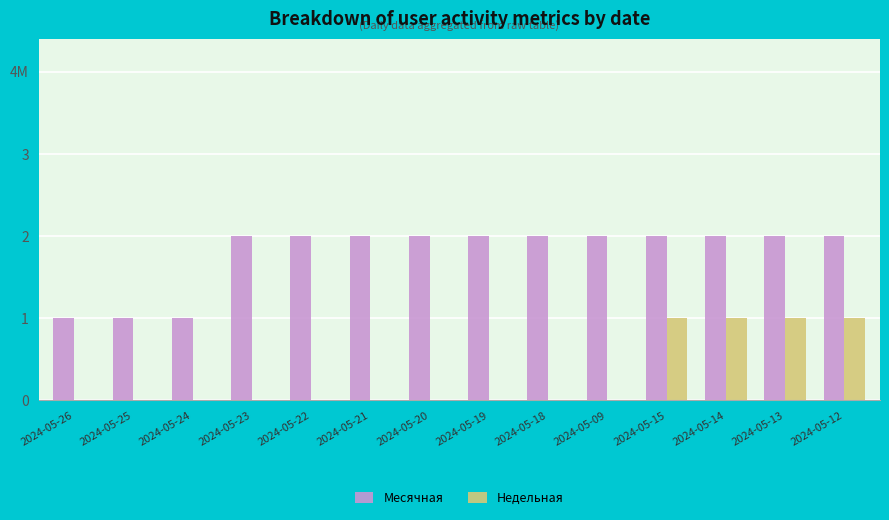

What is the difference between the second highest and second lowest values in the Месячная series?

1